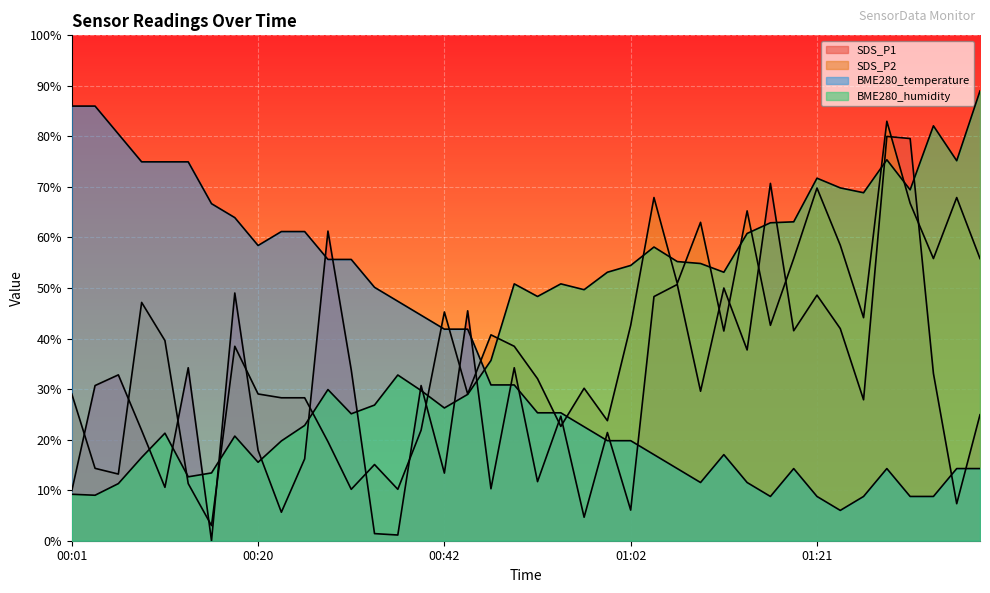

How many times do BME280_humidity and SDS_P2 cross each other?

13